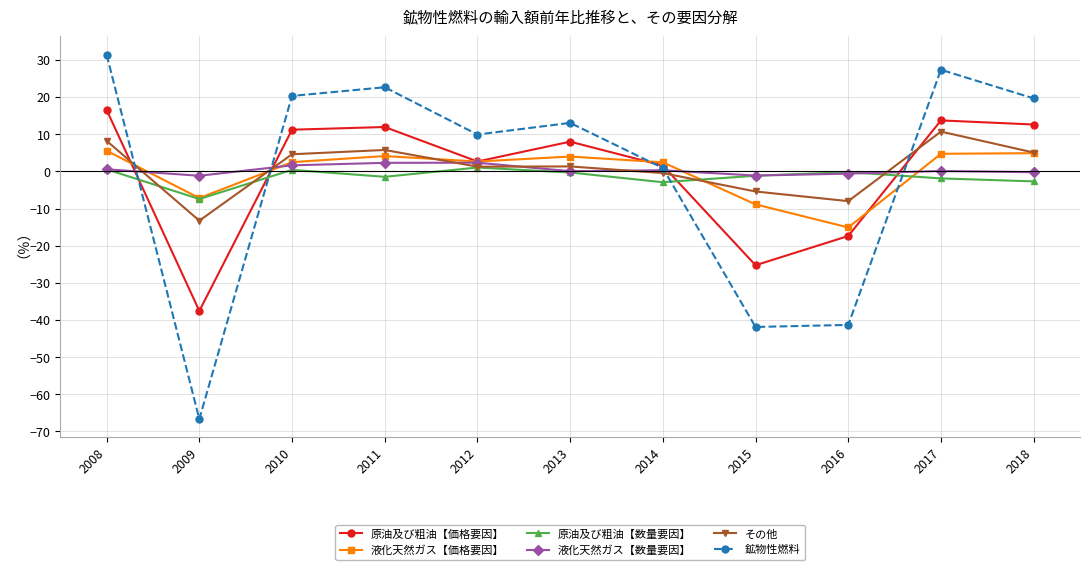

True or false: 鉱物性燃料 has a value of 0.9 at 2014.

True